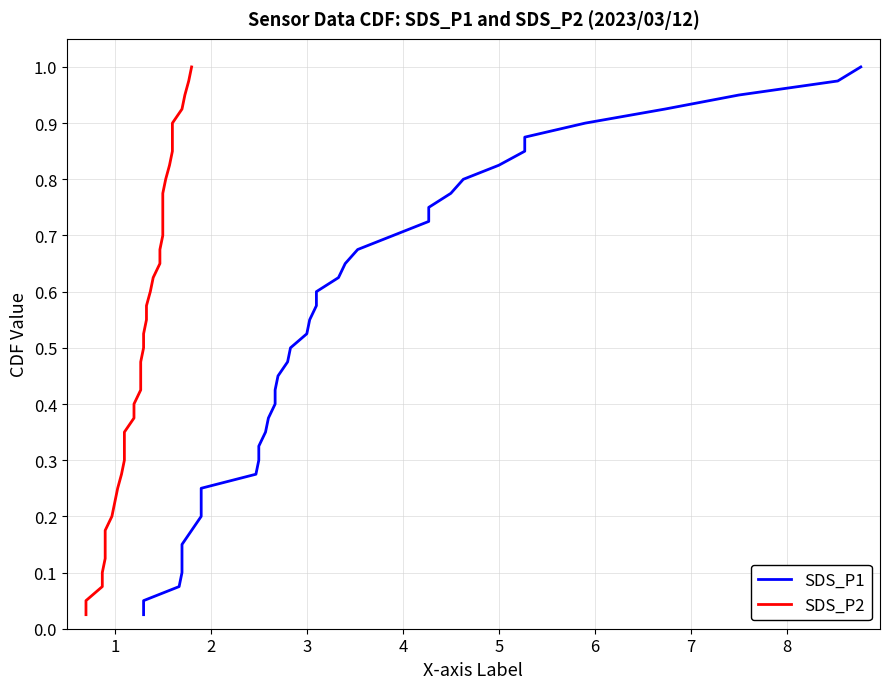

What are all the series names shown in the legend?

SDS_P1, SDS_P2